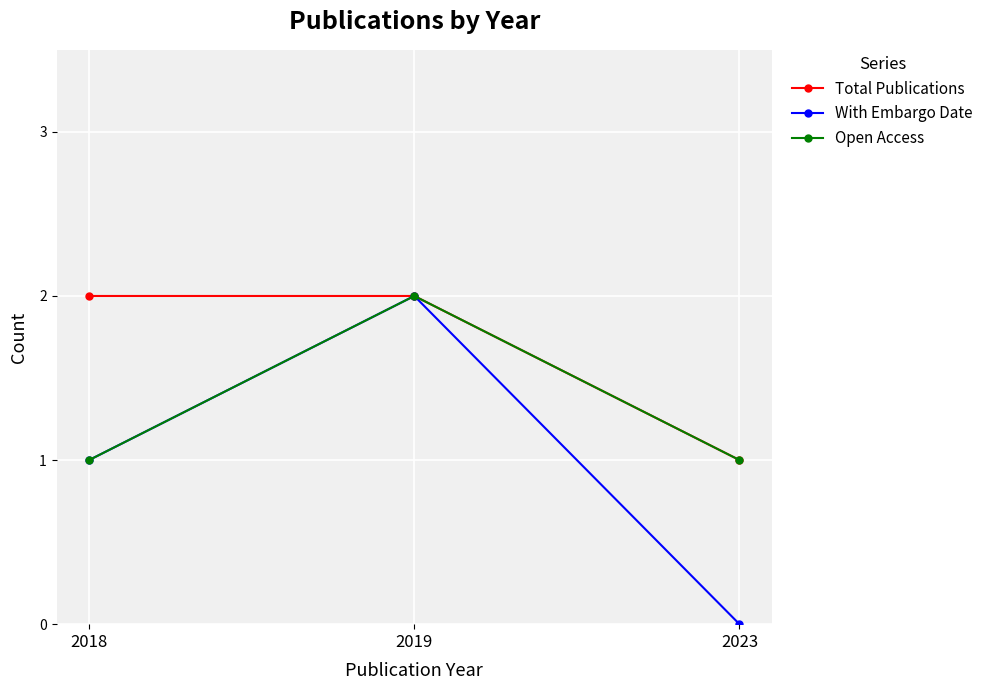

What are all the series names shown in the legend?

Total Publications, With Embargo Date, Open Access